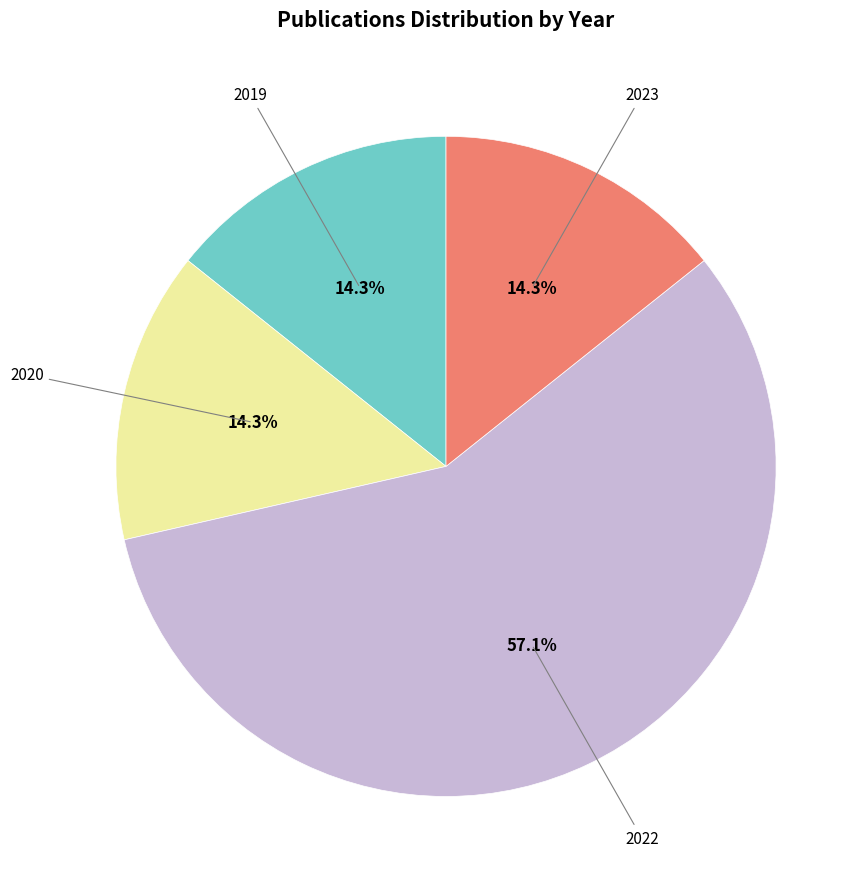

Does any single category account for the majority?

Yes